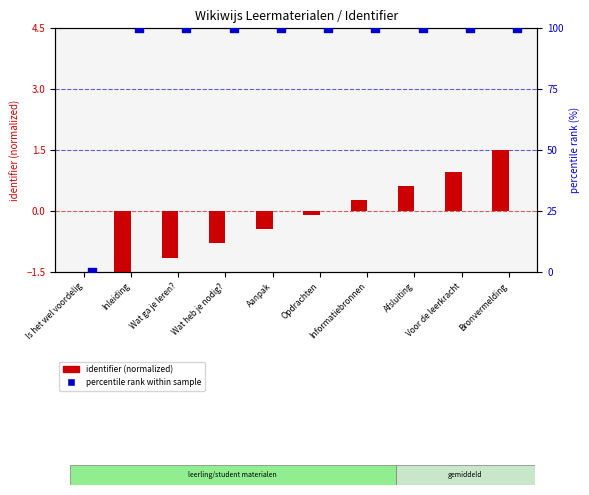

What are all the series names shown in the legend?

identifier (normalized), percentile rank within sample